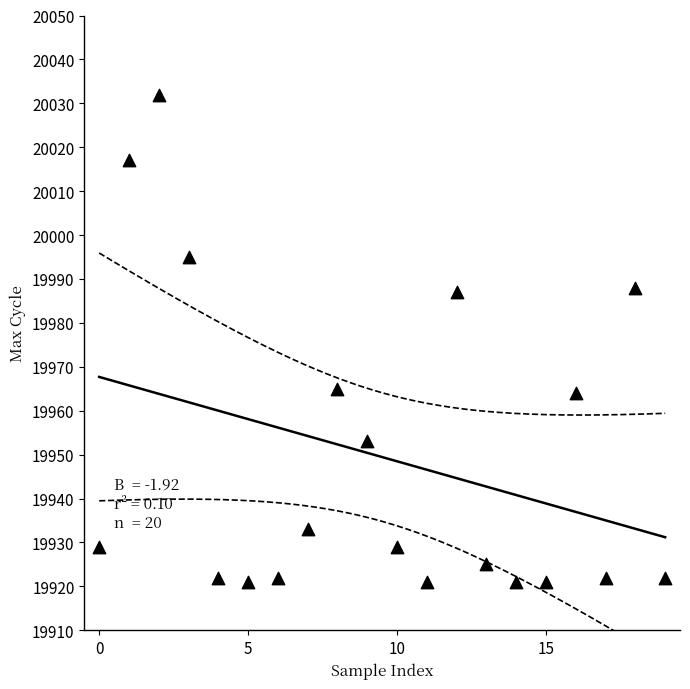

What is the range of Y values (max minus min)?

111